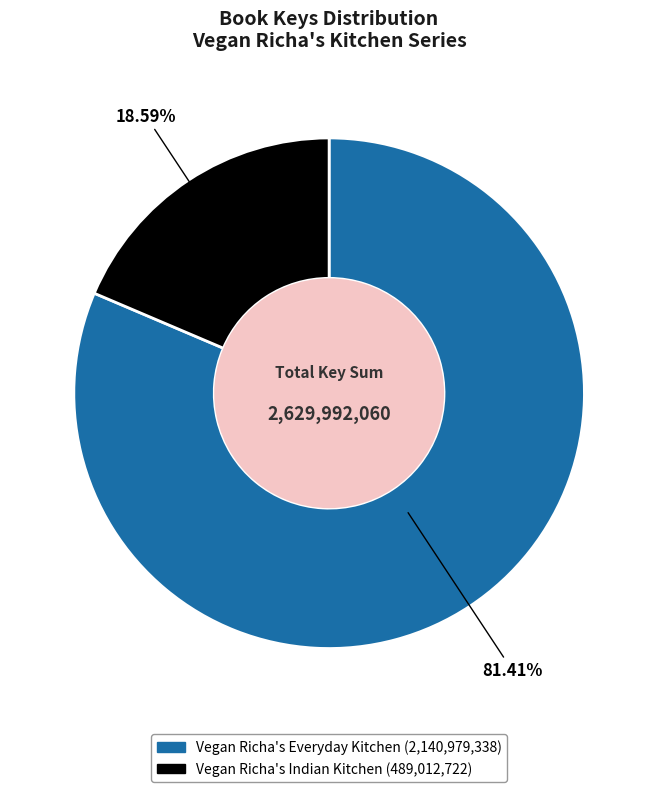

What percentage is the Vegan Richa's Indian Kitchen slice, to the nearest percent?

19%